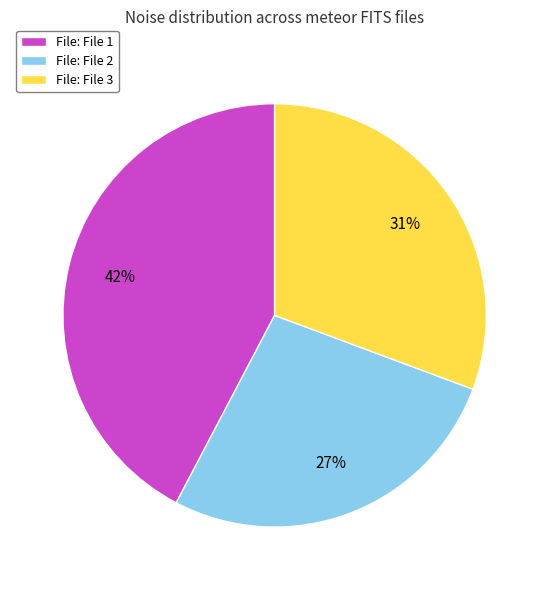

The File: File 3 slice represents 38% of the pie. True or false?

False